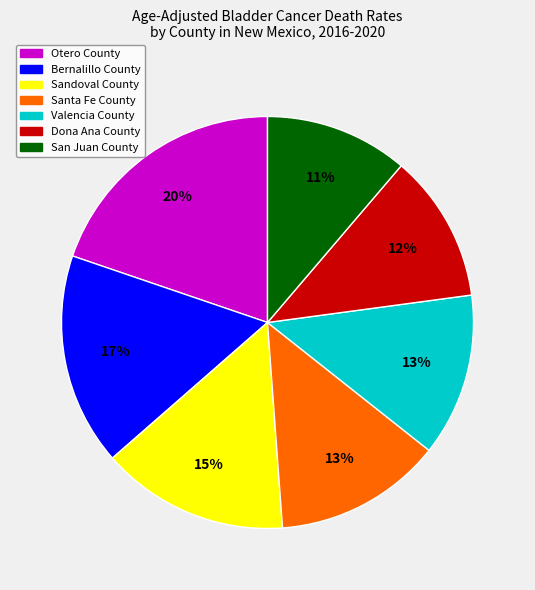

True or false: Santa Fe County accounts for 13% of the total.

True